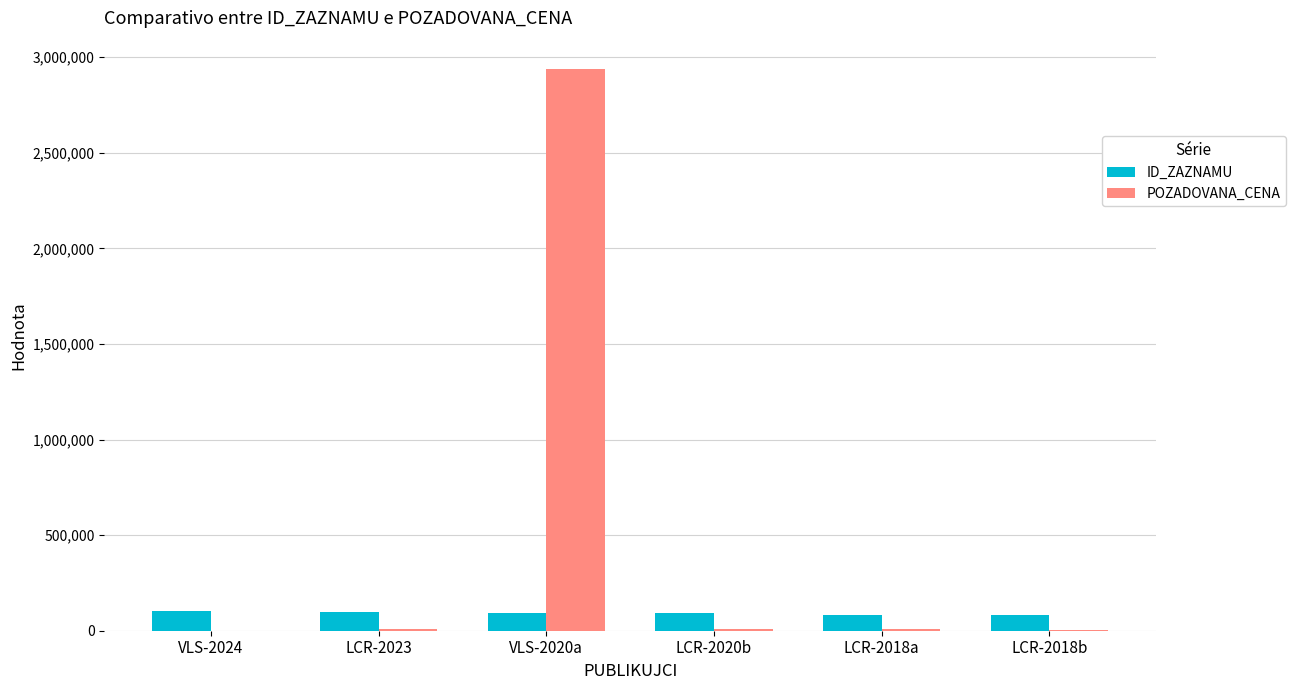

Is the value of POZADOVANA_CENA at LCR-2018a greater than the value of ID_ZAZNAMU at LCR-2018a?

No